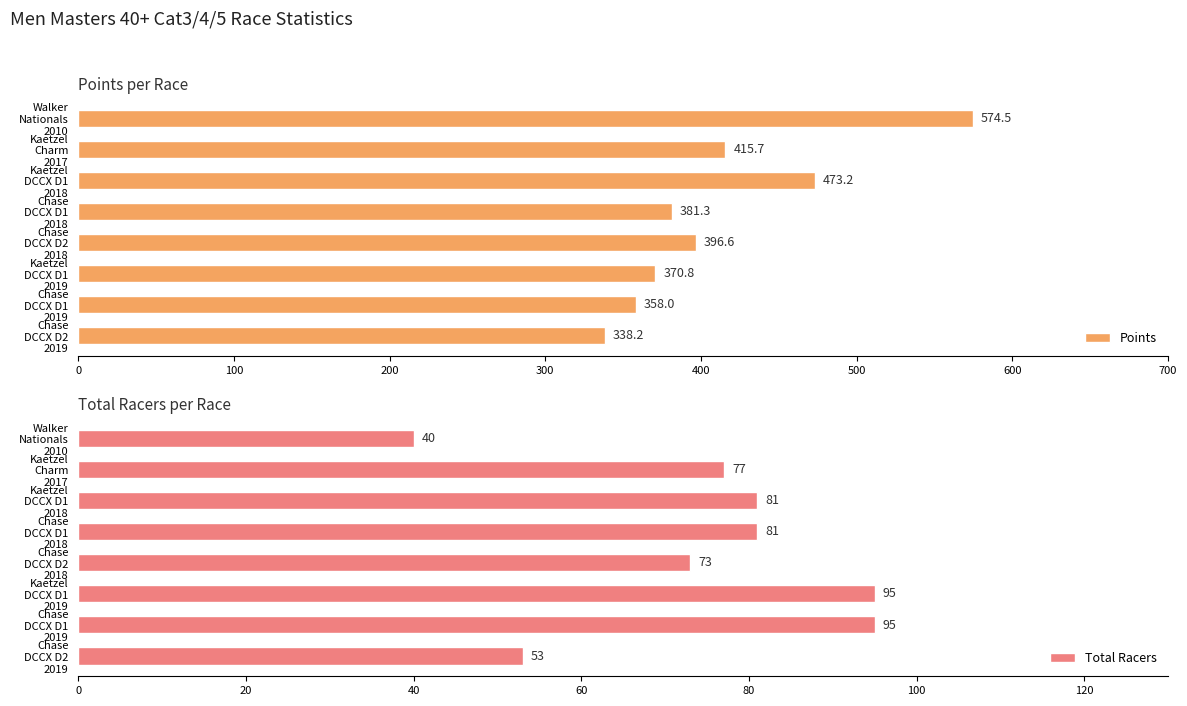

What is the difference between the maximum and minimum values in the Total Racers series?

55